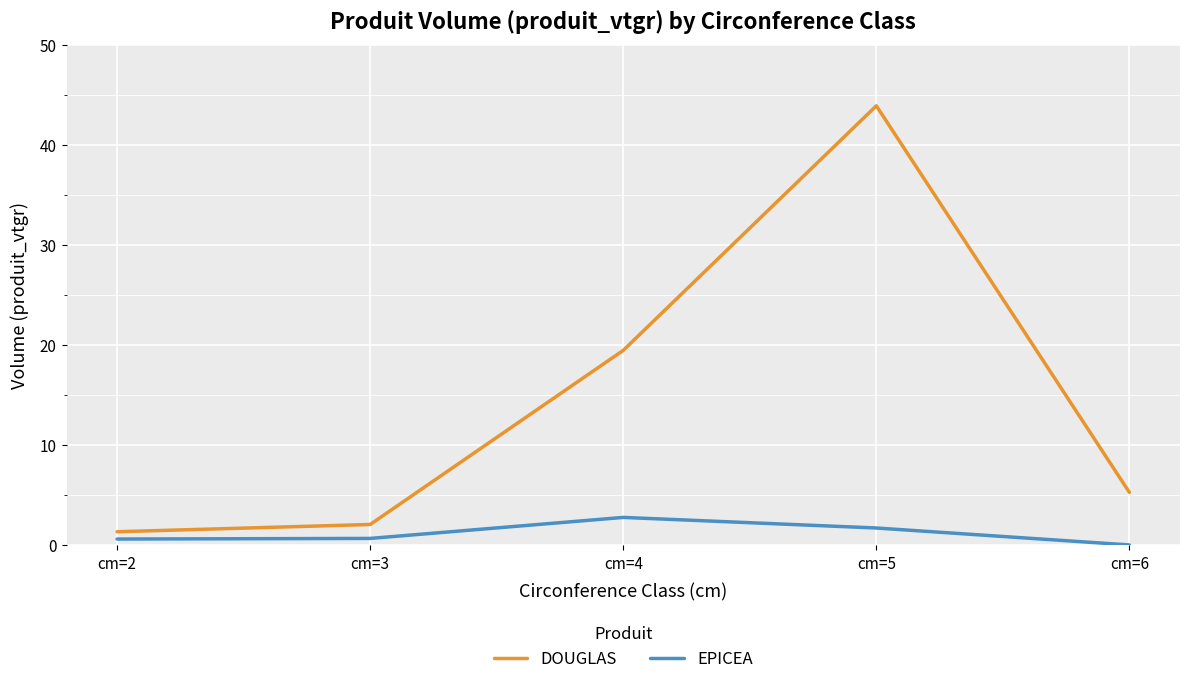

List the series in order of their peak value, lowest first.

EPICEA, DOUGLAS